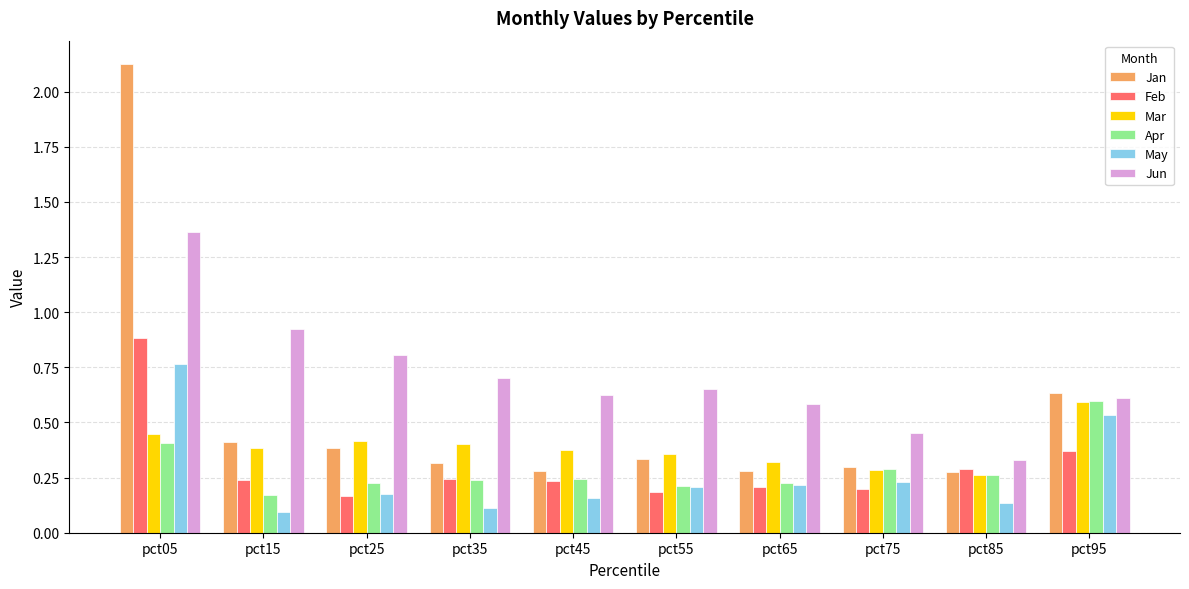

How many bars are there in each group?

6